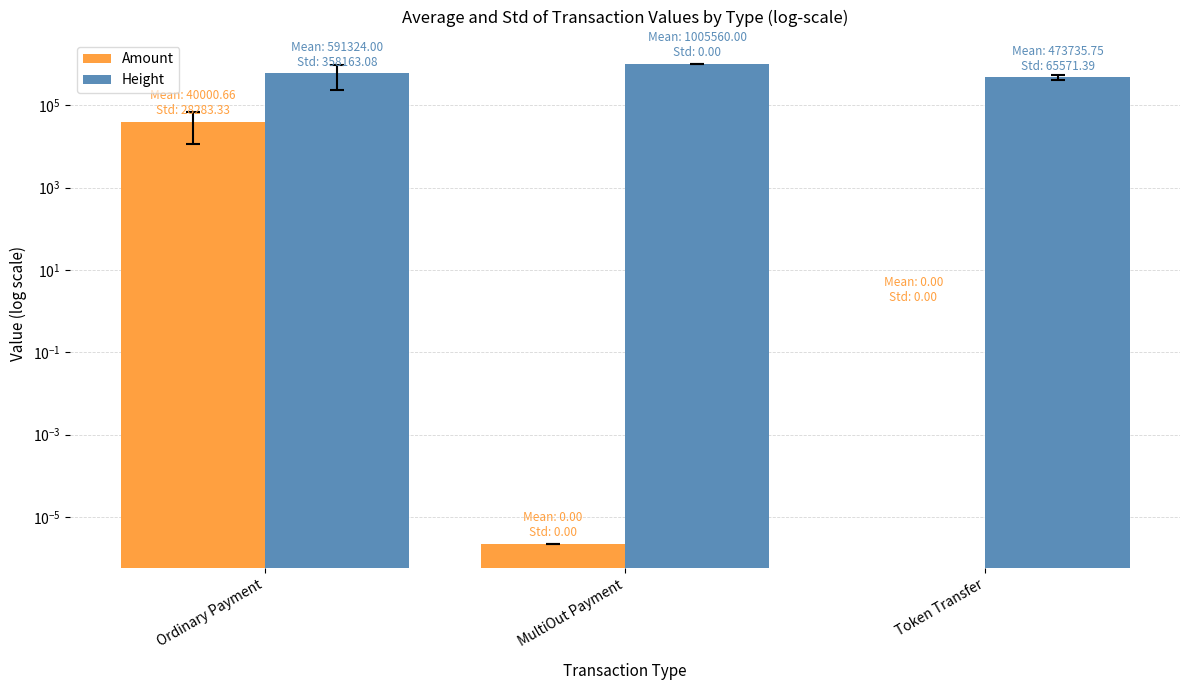

Does the chart contain any negative values?

No